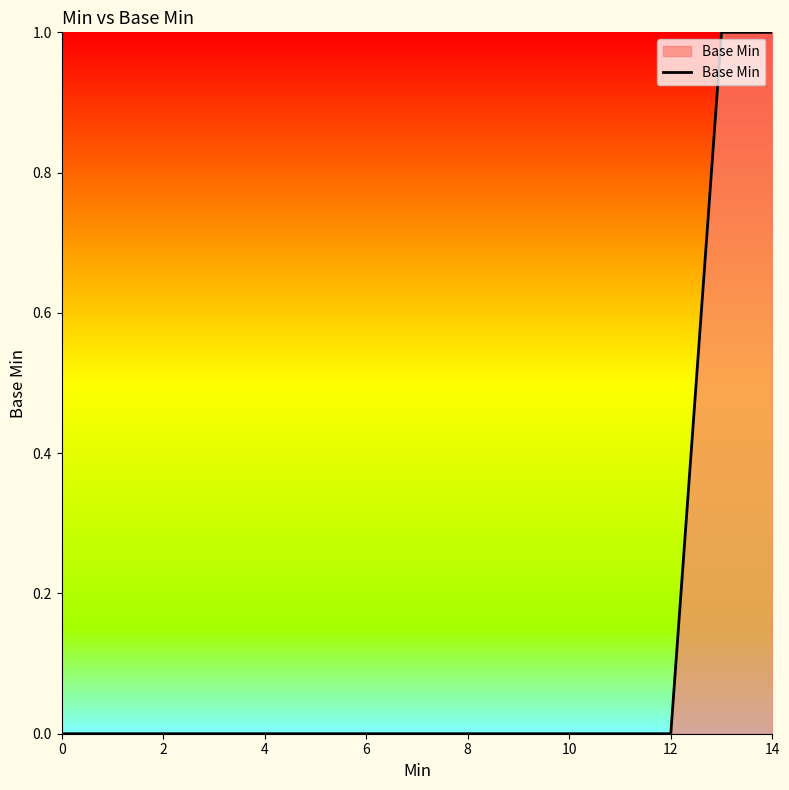

How many lines are shown in the chart?

1